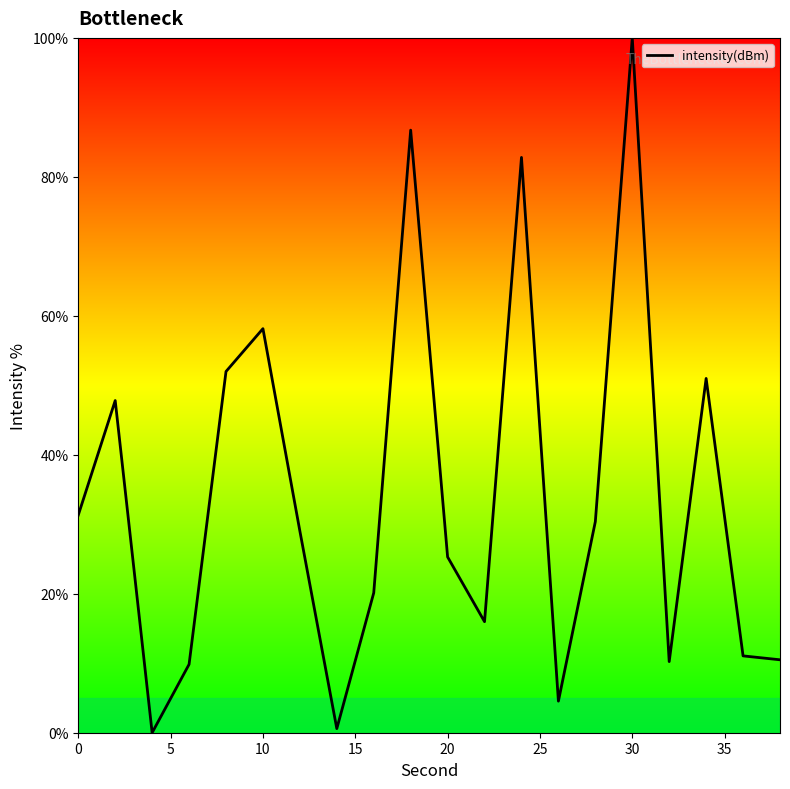

What is the greatest value displayed?

100.0